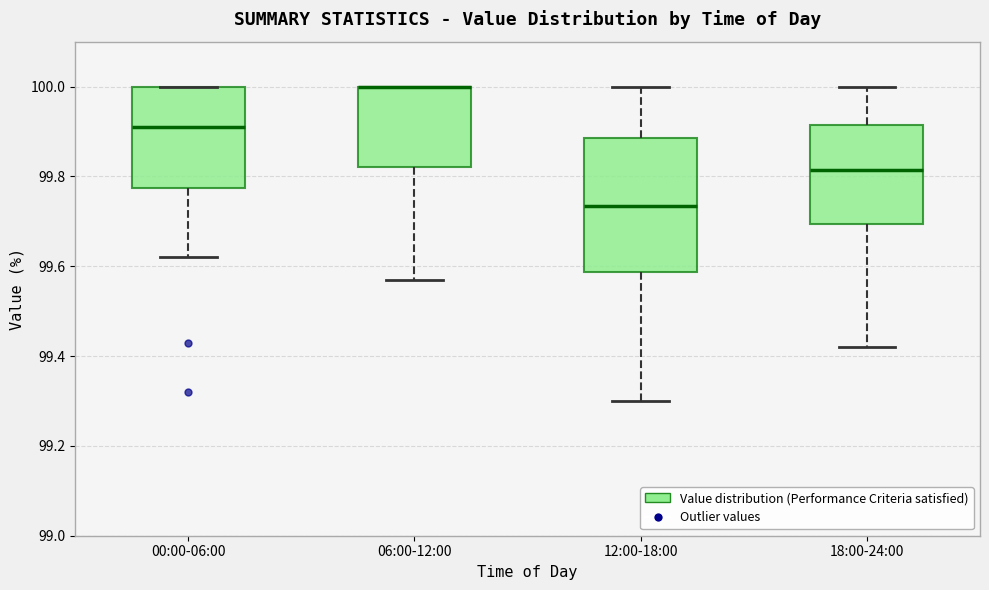

Where is the upper edge of the box for 00:00-06:00 on the y-axis? The values are not printed on the chart, so give them approximately, as read against the axis.

100.00